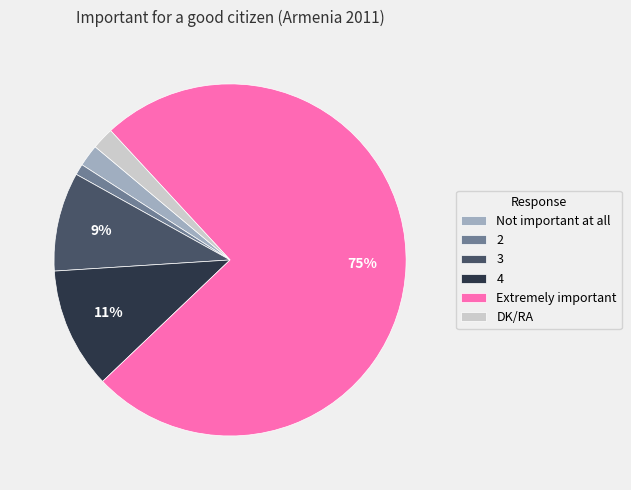

To the nearest percent, what is the combined percentage of 2 and DK/RA?

3%